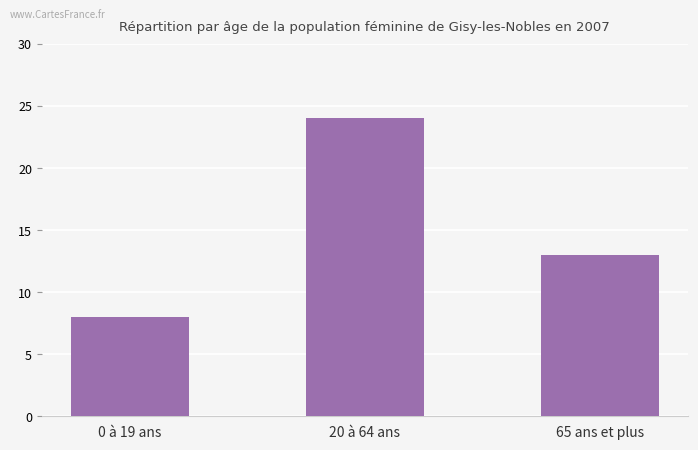

The chart shows a value of 13 at 65 ans et plus. True or false?

True